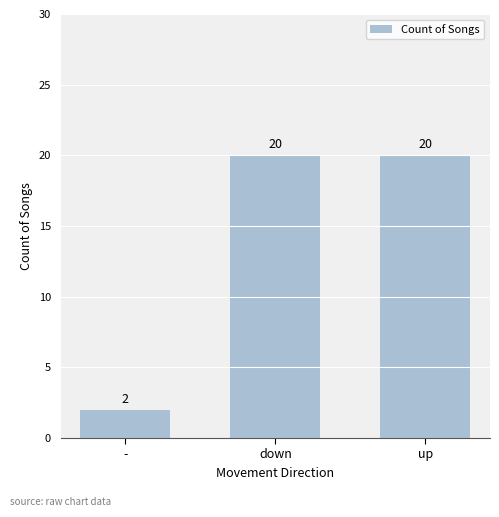

What is the value of the 2nd bar from the left?

20